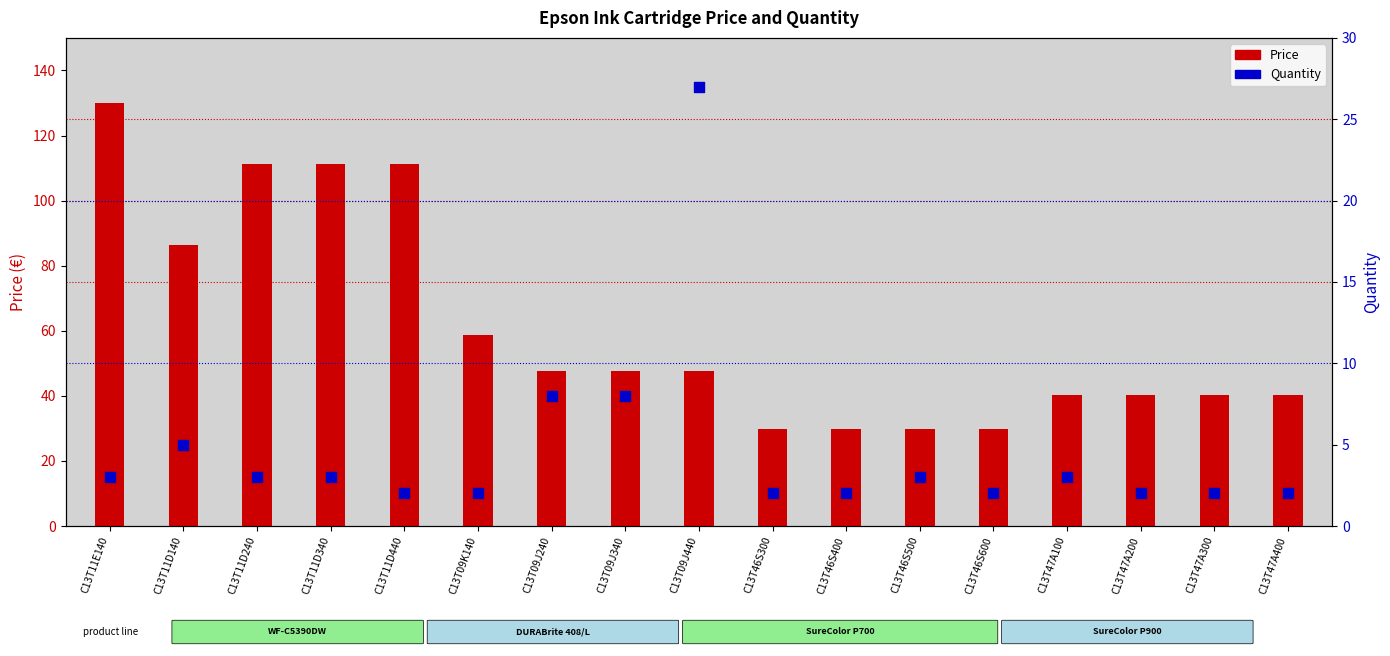

Which series has the largest total across all categories?

Price